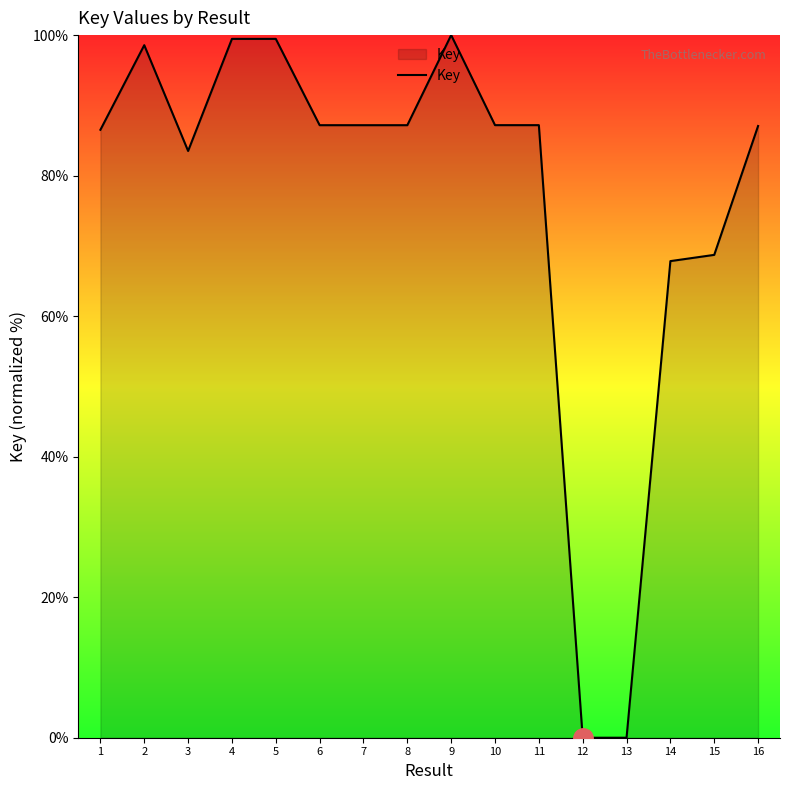

Does the chart display data point markers on the line(s)?

No